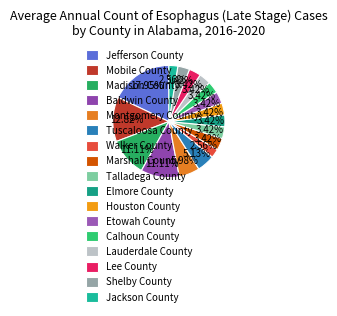

What is the change in value from Madison County to Lauderdale County?

-9